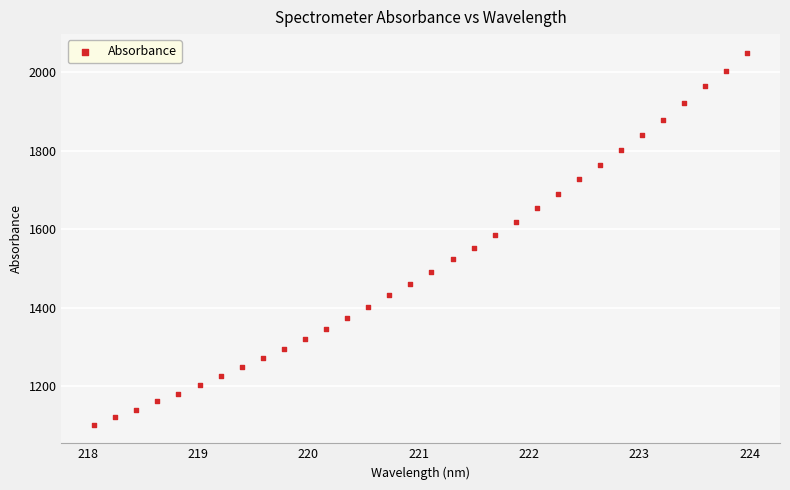

What is the range of X values (max minus min)?

5.9